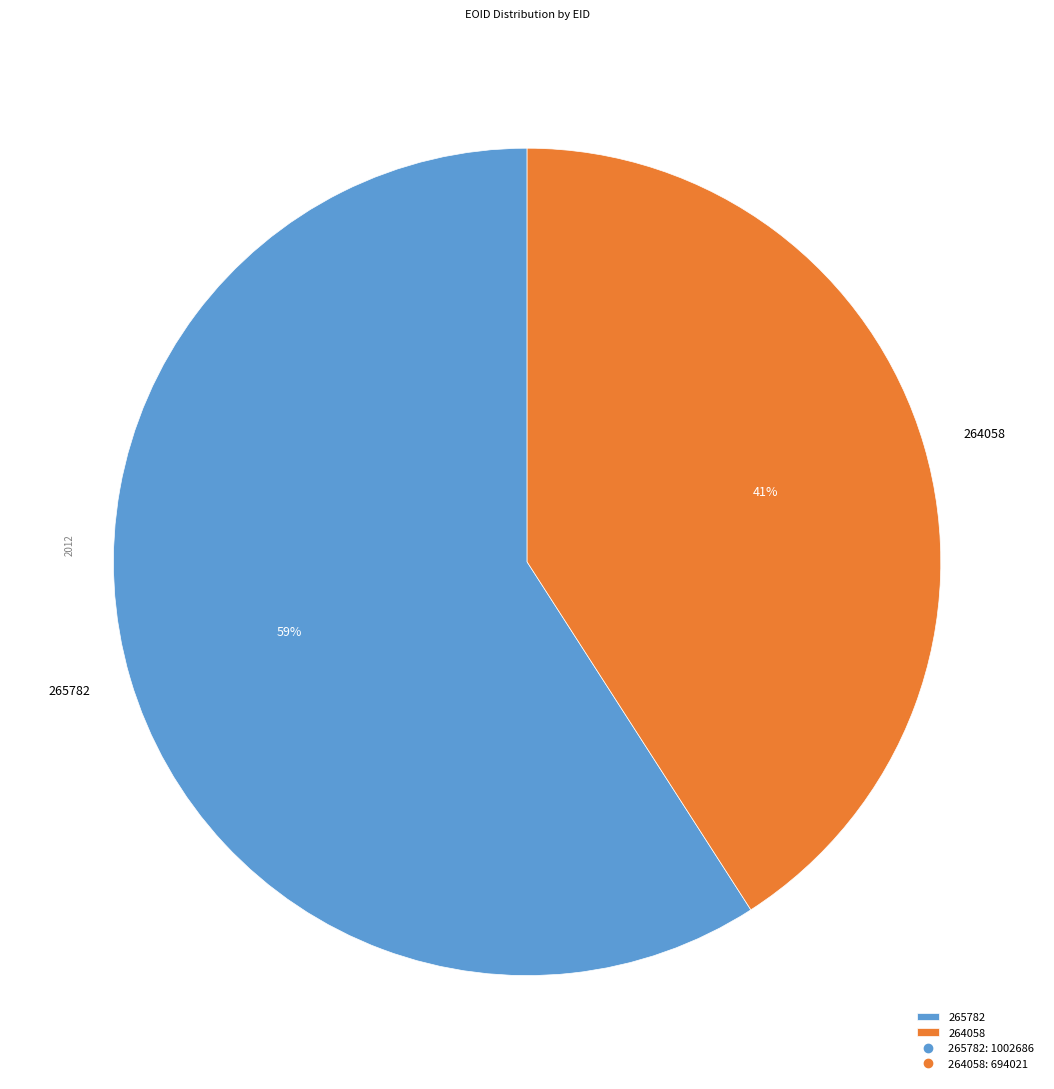

To the nearest percent, what percentage of the pie is 265782?

59%